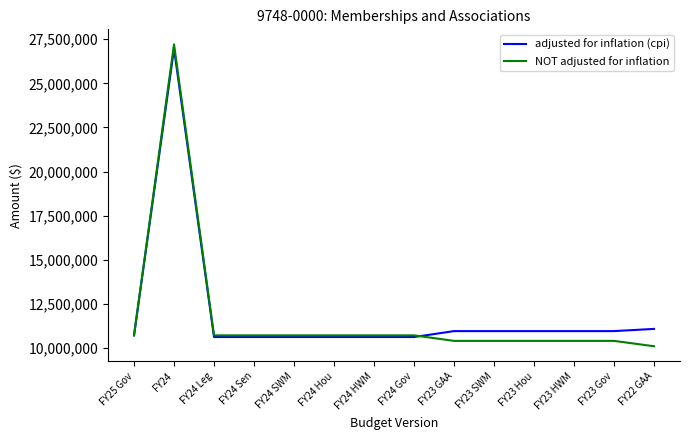

Which series ends up on top after the final intersection of adjusted for inflation (cpi) and NOT adjusted for inflation?

adjusted for inflation (cpi)